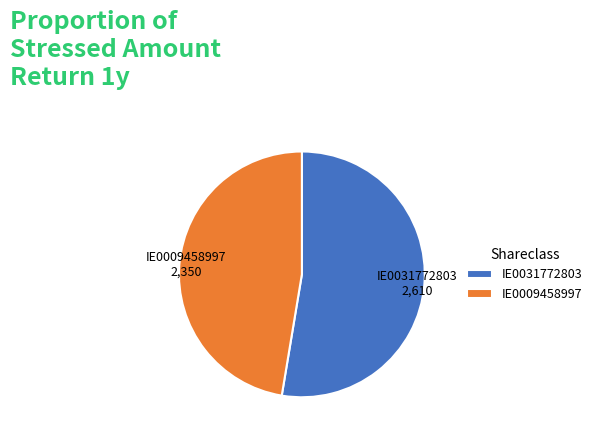

The IE0031772803 slice represents 53% of the pie. True or false?

True